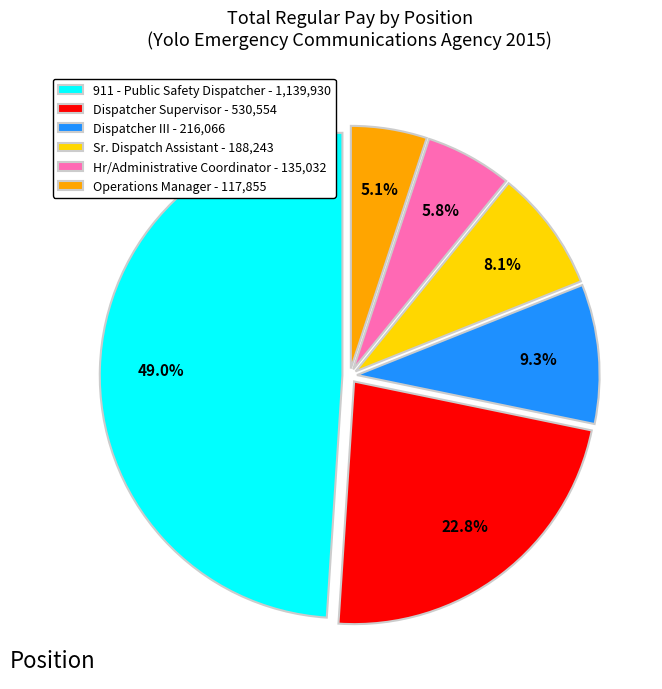

Which has a higher value, Sr. Dispatch Assistant - 188,243 or Hr/Administrative Coordinator - 135,032?

Sr. Dispatch Assistant - 188,243